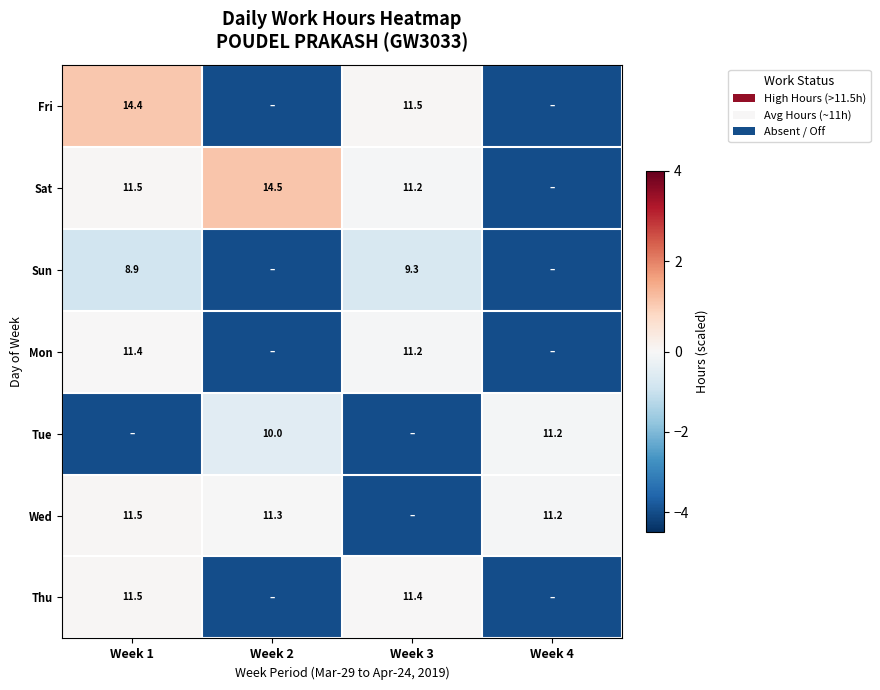

Is it true that Thu equals 20.3 at Week 1?

False